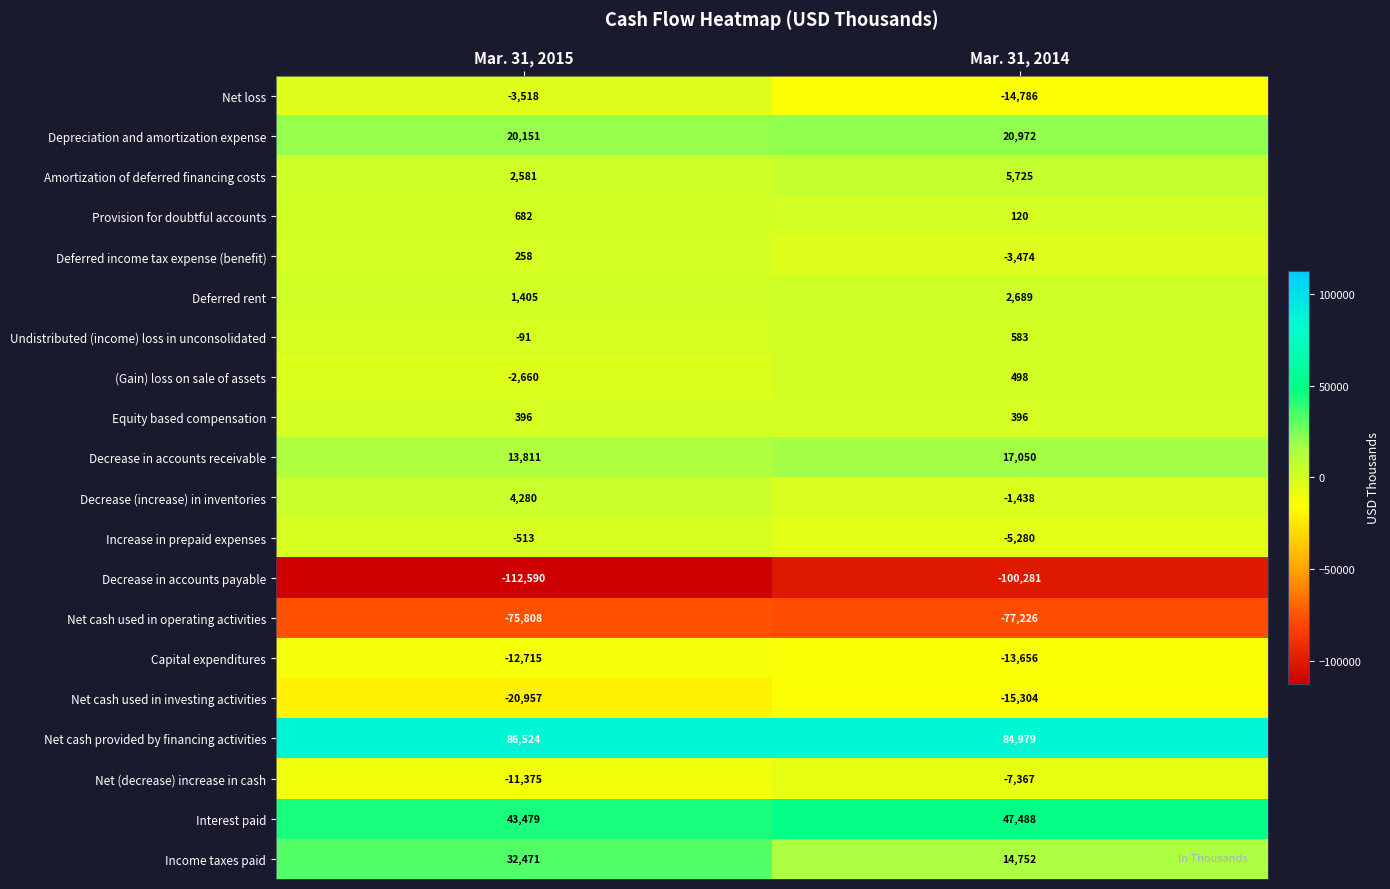

The value of Net cash used in operating activities at Mar. 31, 2015 is -75808. True or false?

True